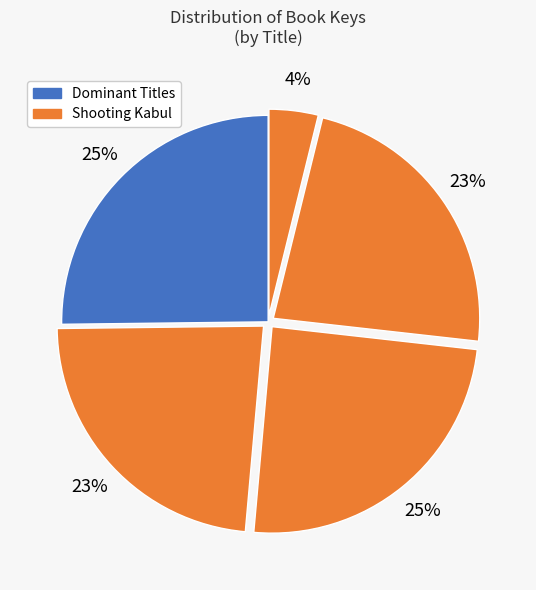

How many segments does this pie chart have?

5